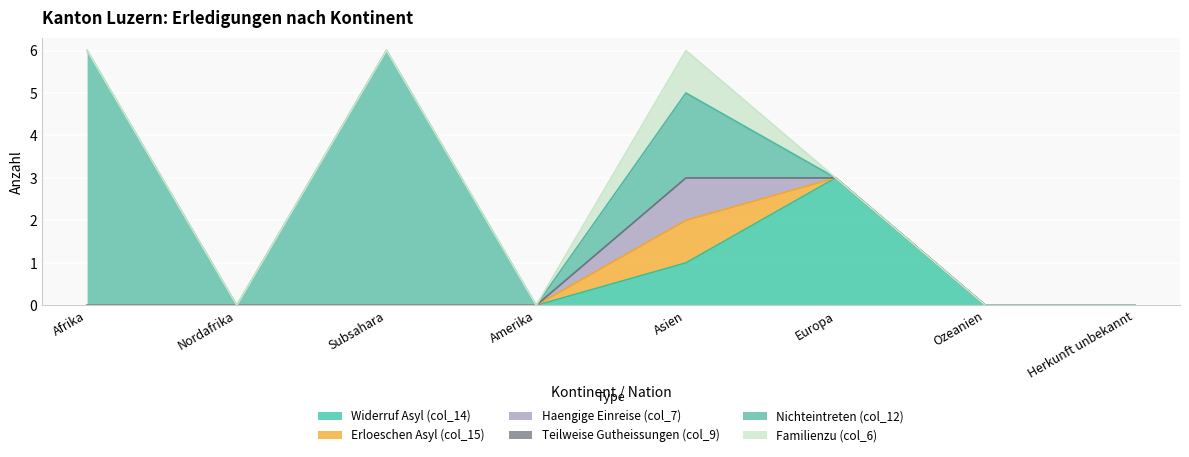

The Widerruf Asyl (col_14) series shows 0 at Amerika. True or false?

True